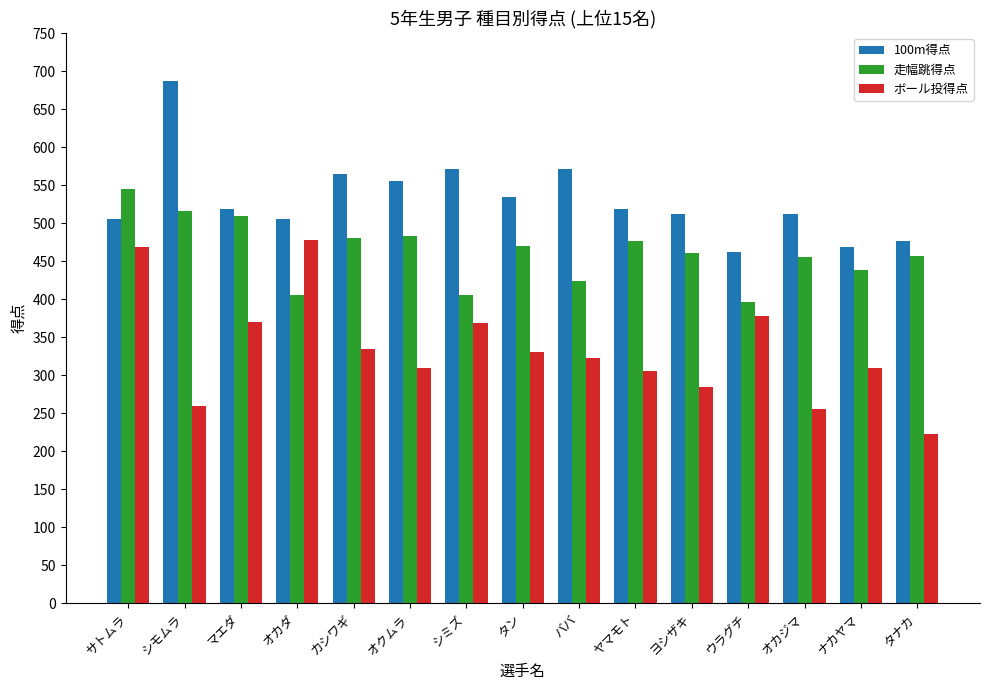

How many bars are there in total?

45